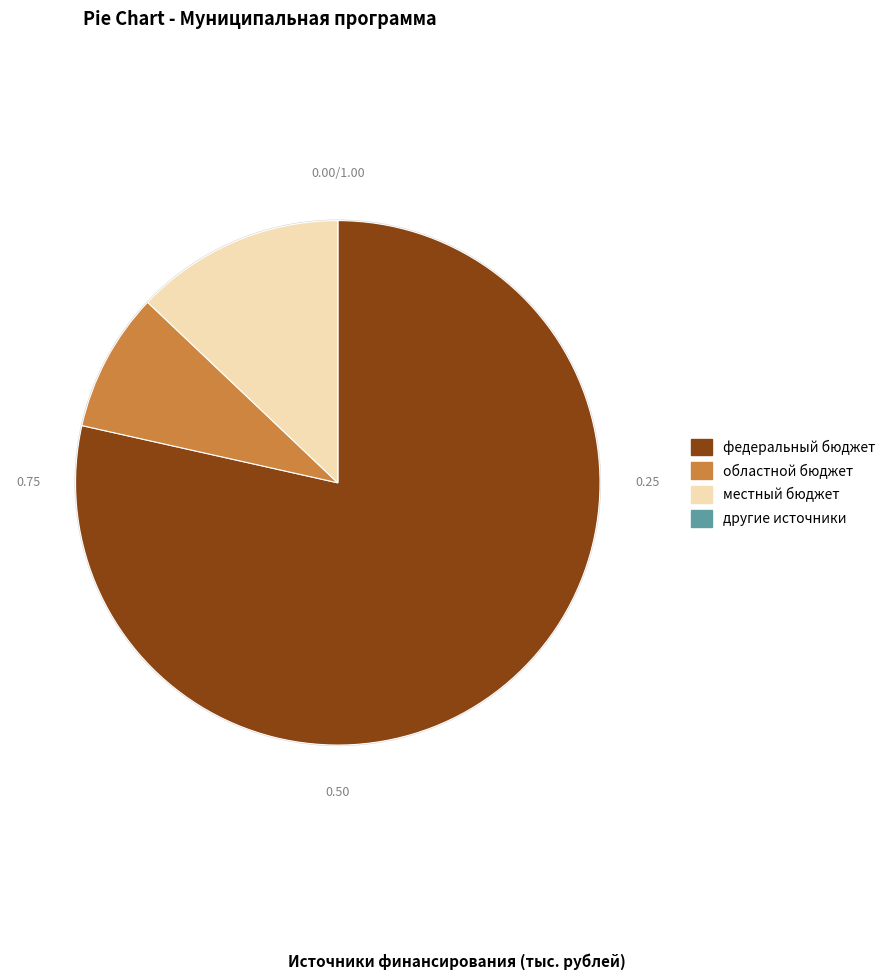

What portion of the pie excludes областной бюджет?

91.4%